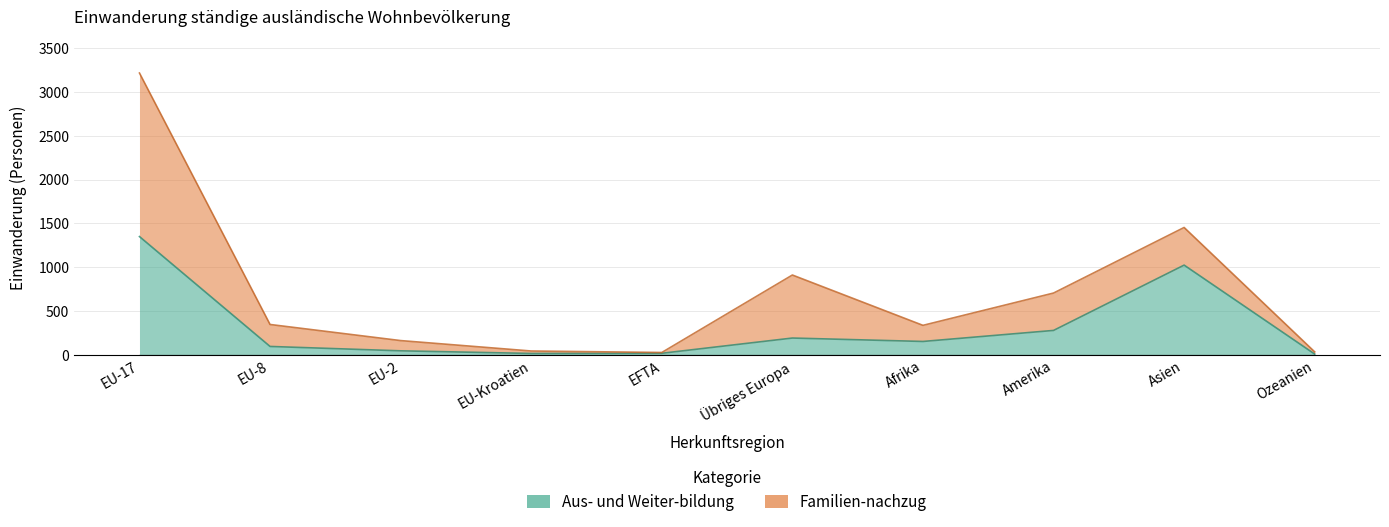

At which category does the chart reach its peak across all series?

EU-17